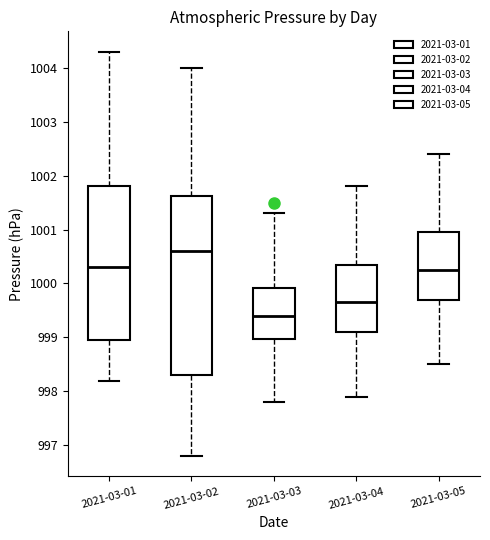

Reading left to right, read every box against the y-axis: the position of its median line, the range the box covers, and the ends of its whiskers. The values are not printed on the chart, so give them approximately, as read against the axis.

2021-03-01: median 1000.3, box 999.0 to 1001.8, whiskers 998.2 to 1004.3
2021-03-02: median 1000.6, box 998.3 to 1001.6, whiskers 996.8 to 1004.0
2021-03-03: median 999.4, box 999.0 to 999.9, whiskers 997.8 to 1001.3
2021-03-04: median 999.7, box 999.1 to 1000.4, whiskers 997.9 to 1001.8
2021-03-05: median 1000.3, box 999.7 to 1001.0, whiskers 998.5 to 1002.4